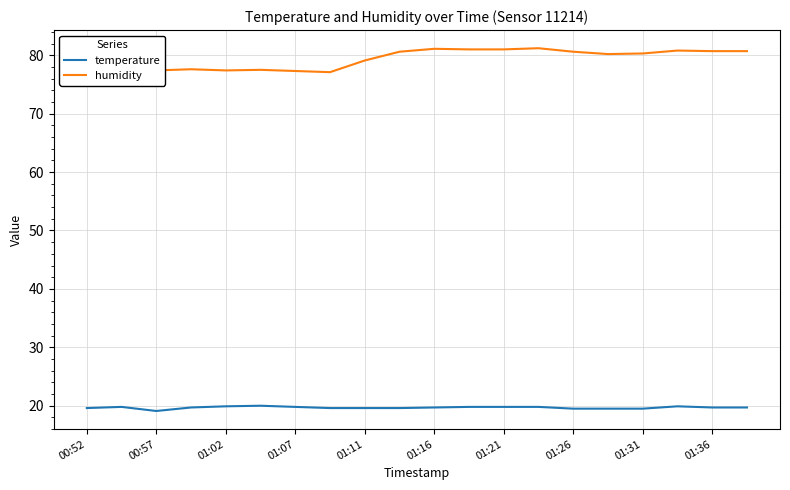

The temperature series shows 11.9 at 01:36. True or false?

False